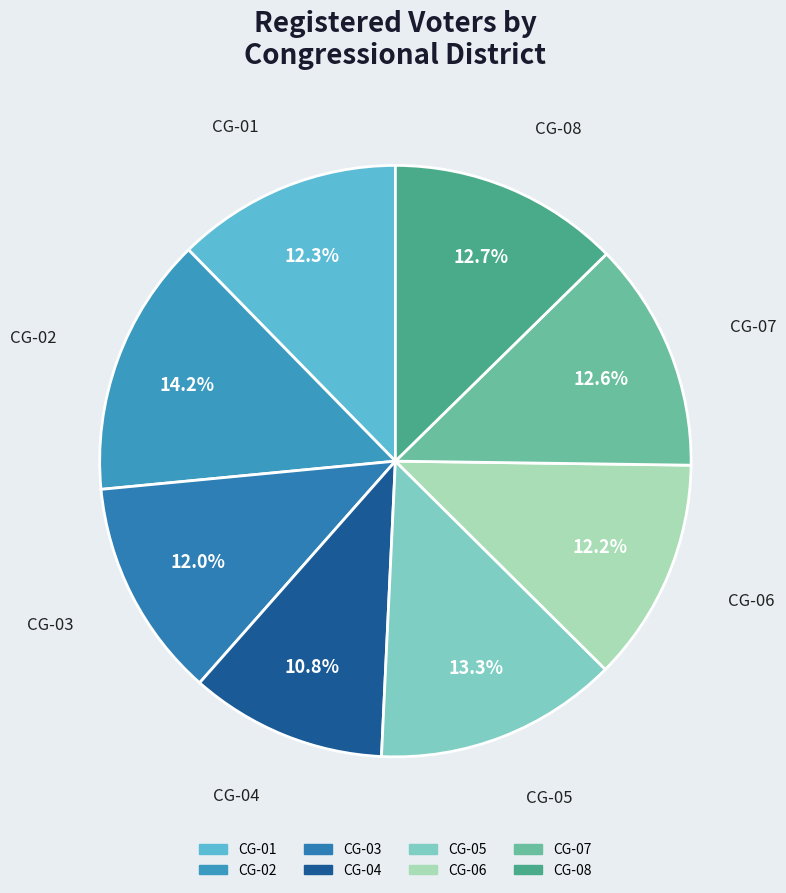

What is the ratio of the value at CG-01 to the value at CG-03?

1.0